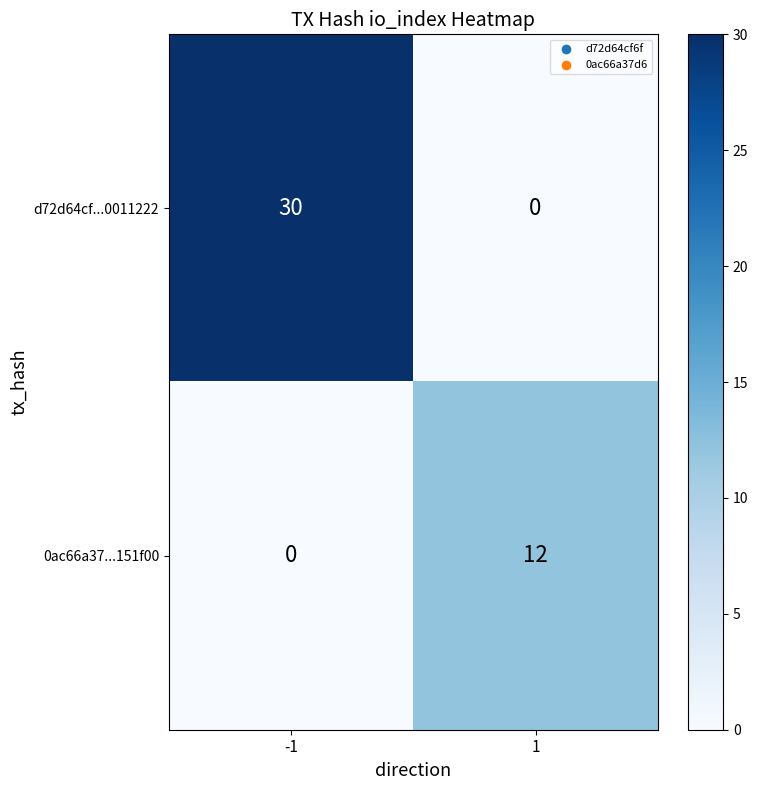

Which series has the largest range (max minus min)?

d72d64cf...0011222